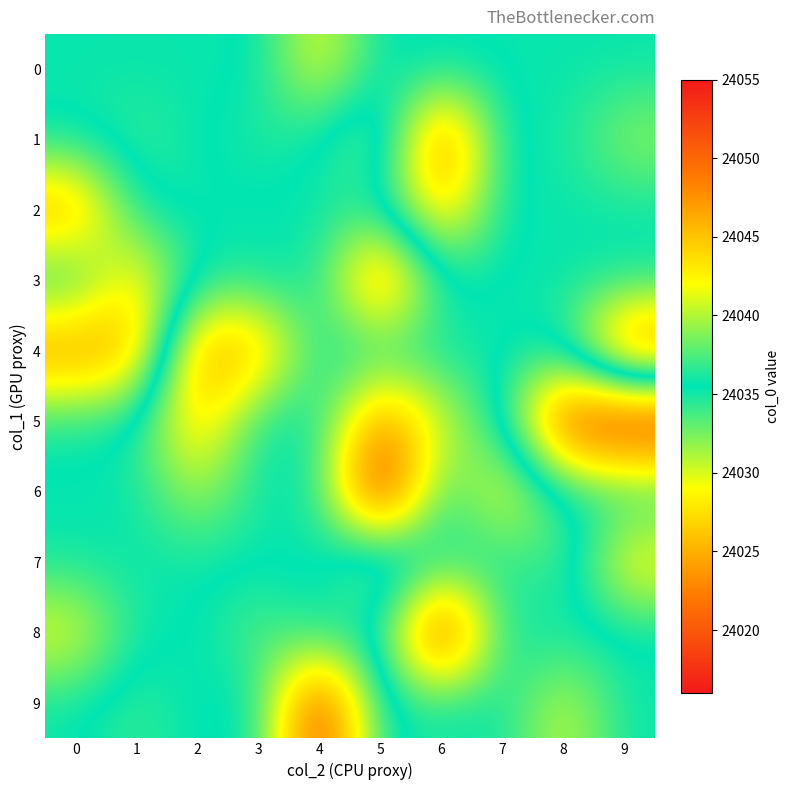

At how many categories does at least one series exceed 24033?

10